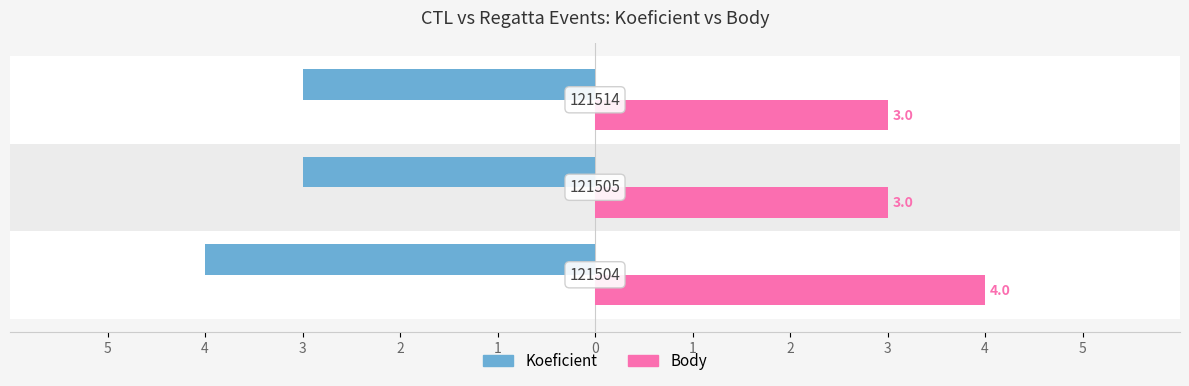

What are all the series names shown in the legend?

Koeficient, Body